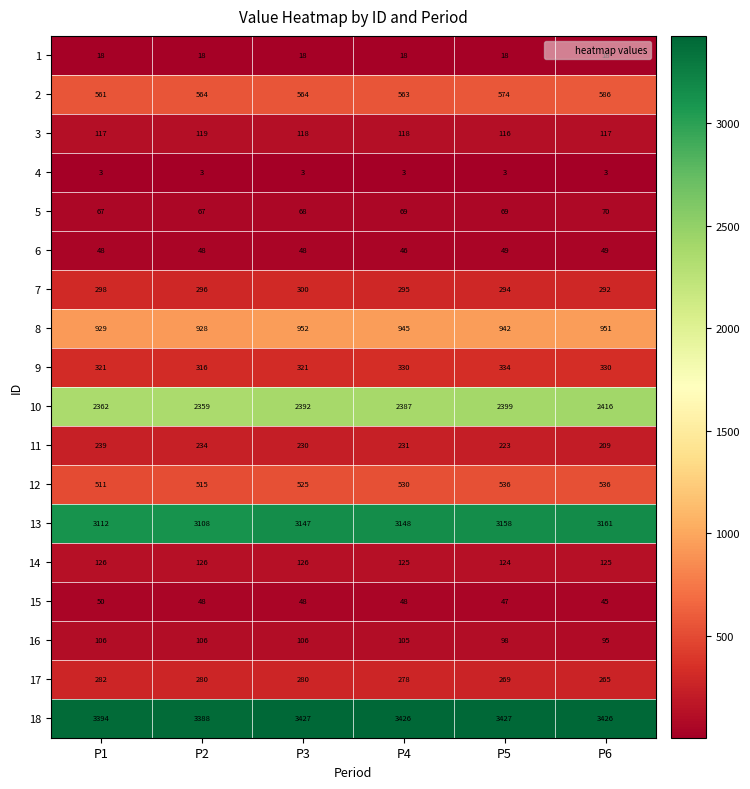

Which series has the largest total across all categories?

18